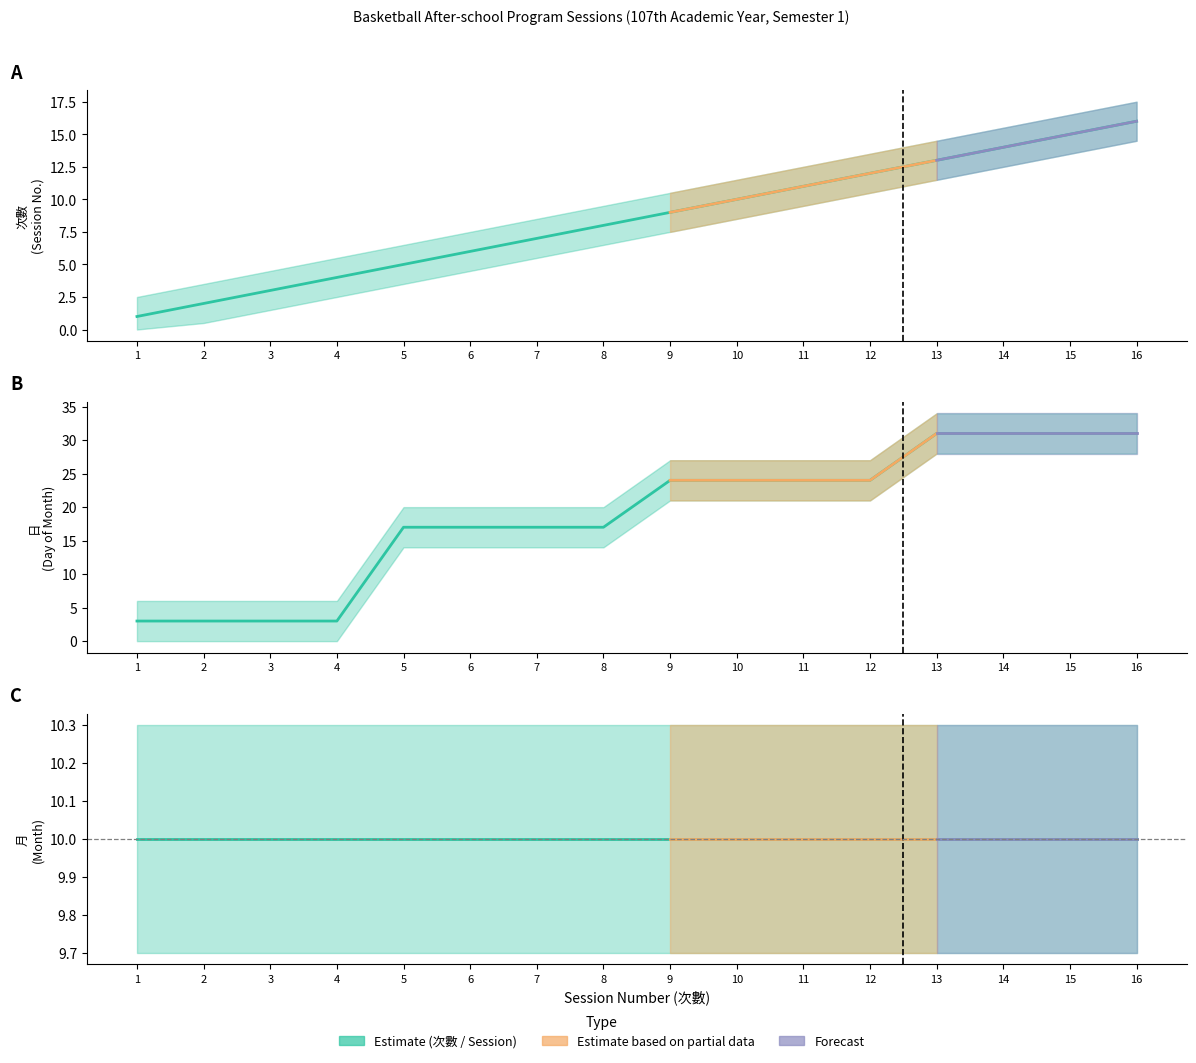

At which label does 日 (Day) first exceed 24?

13